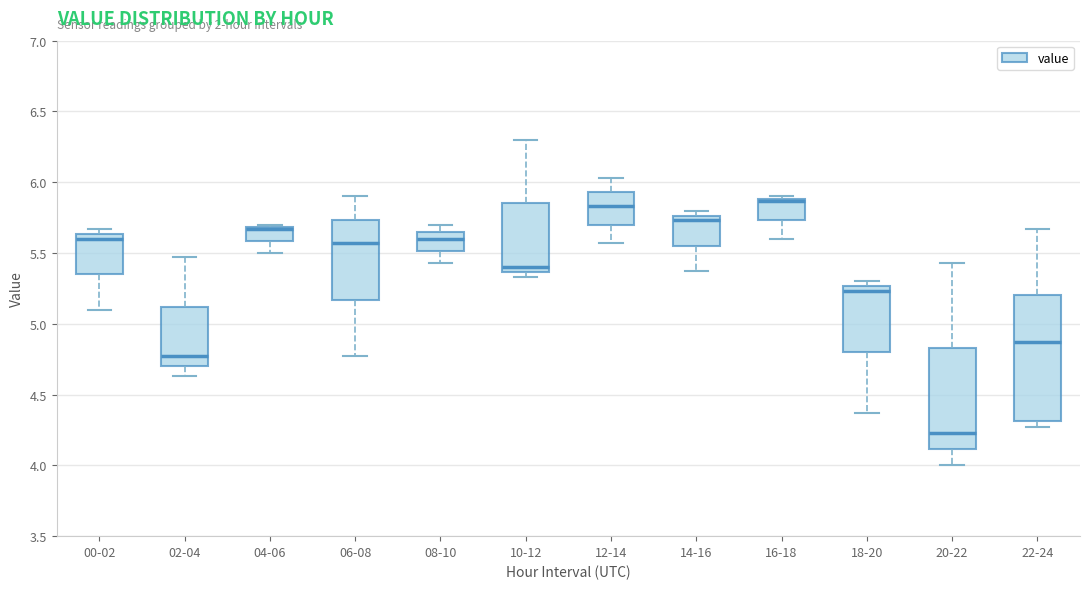

Where is the upper edge of the box for 14-16 on the y-axis? The values are not printed on the chart, so give them approximately, as read against the axis.

5.75